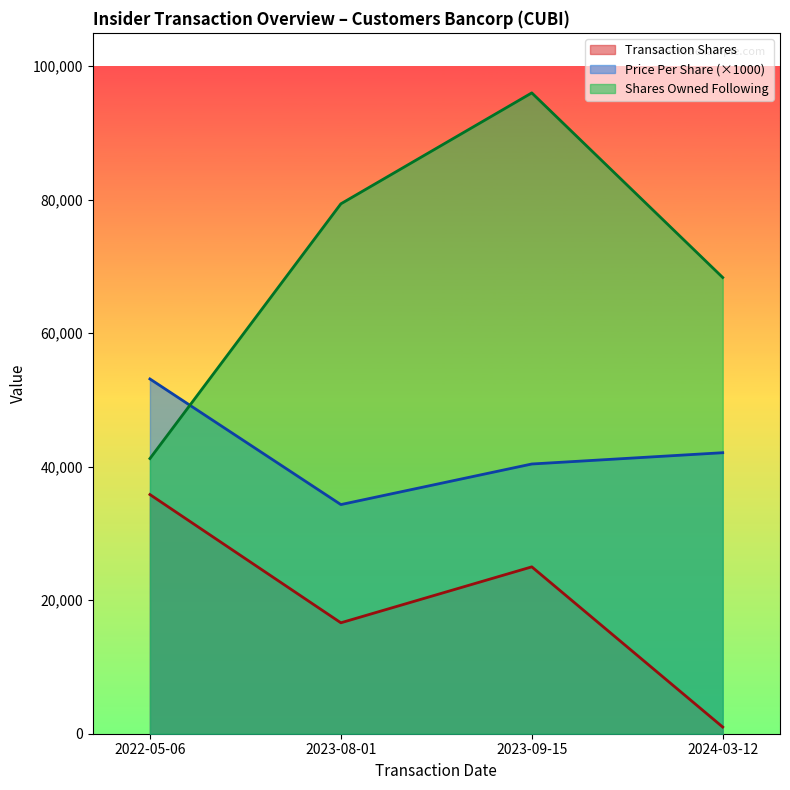

The sharesOwnedFollowingTransaction series shows 46297.5 at 2023-08-01. True or false?

False